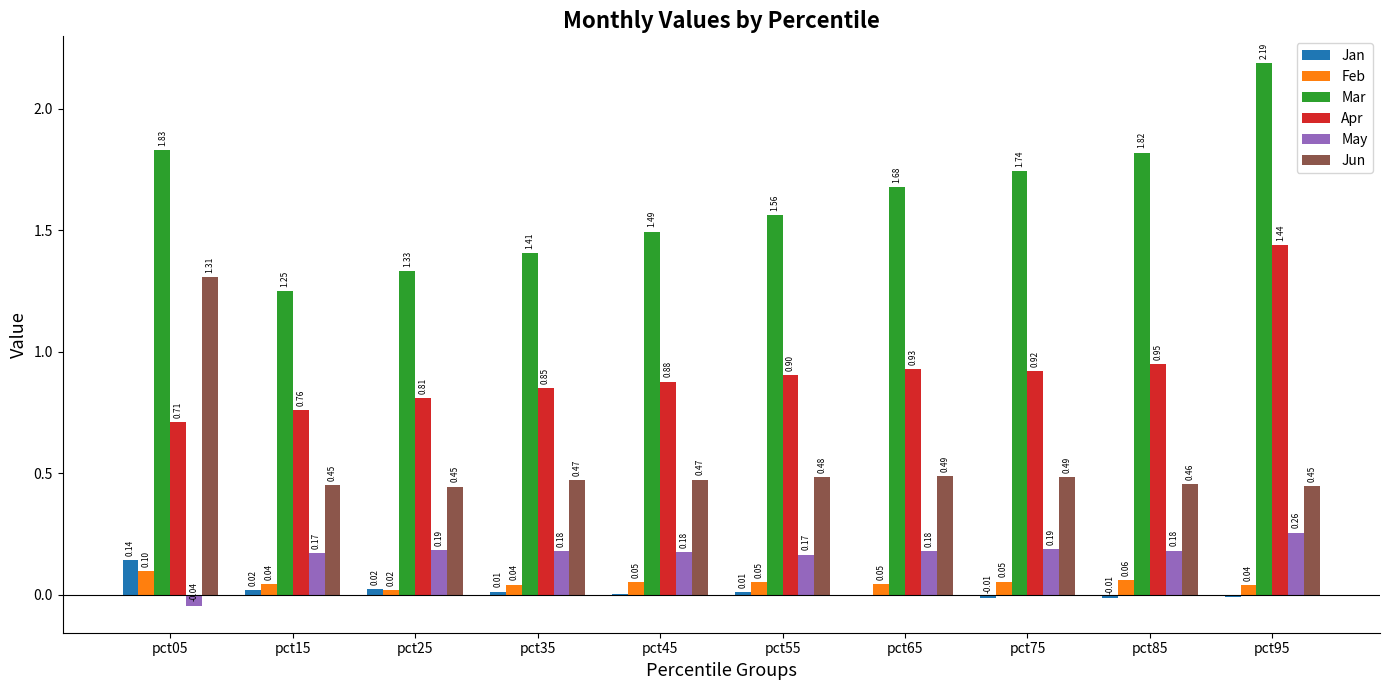

At which category is the sum across all series the highest?

pct95